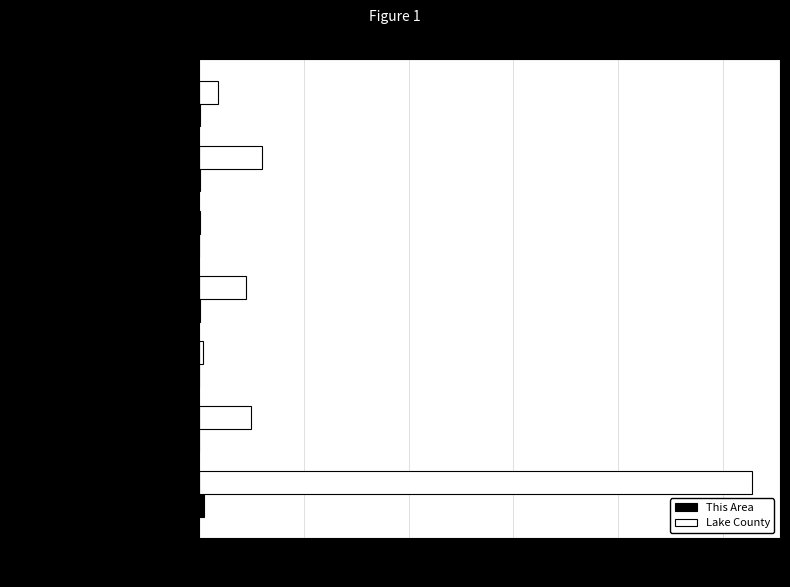

True or false: Lake County has a value of 765850 at White alone.

False